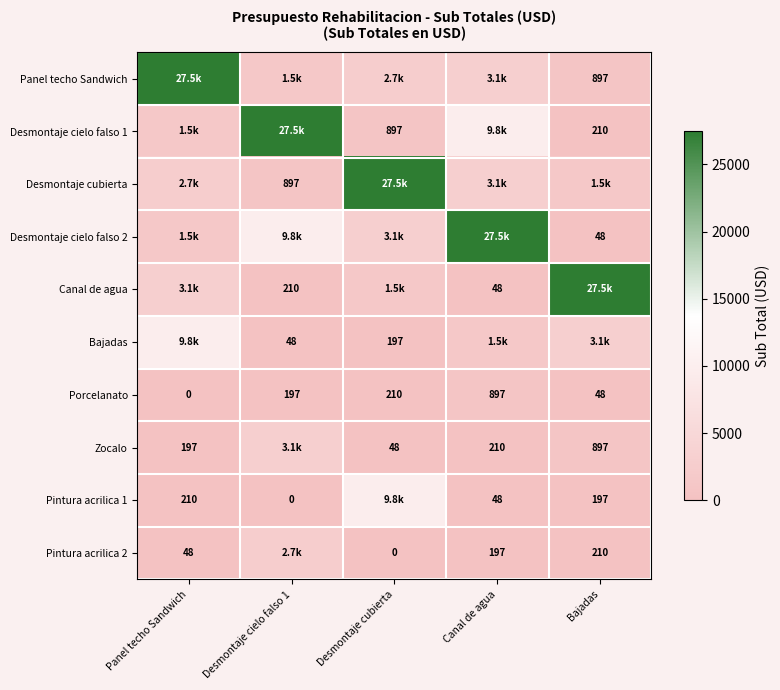

Where does the Pintura acrilica 2 series first go above 197?

Desmontaje cielo falso 1